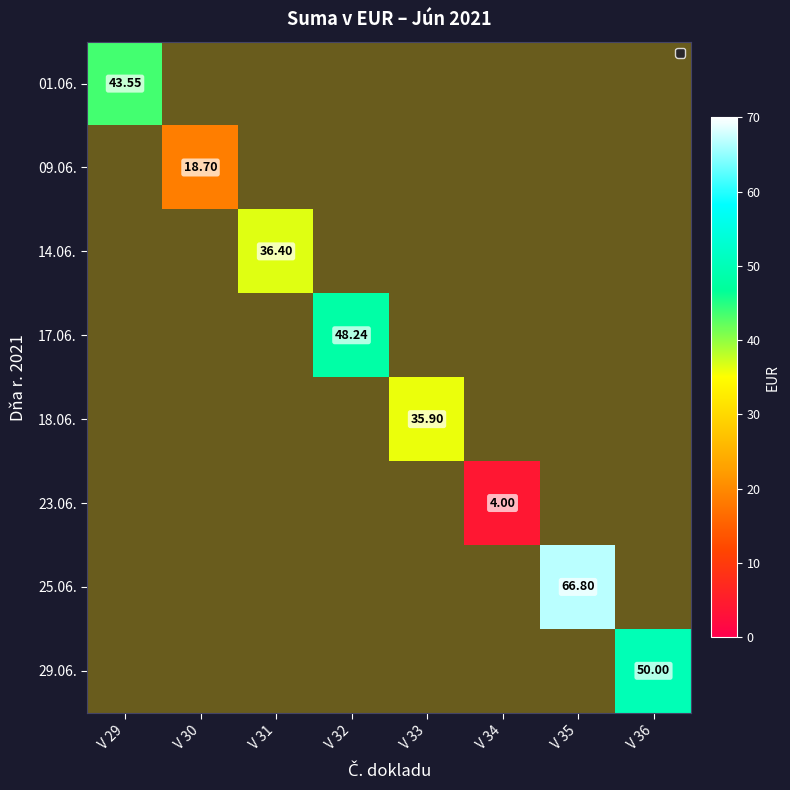

At how many categories does at least one series exceed 66?

1